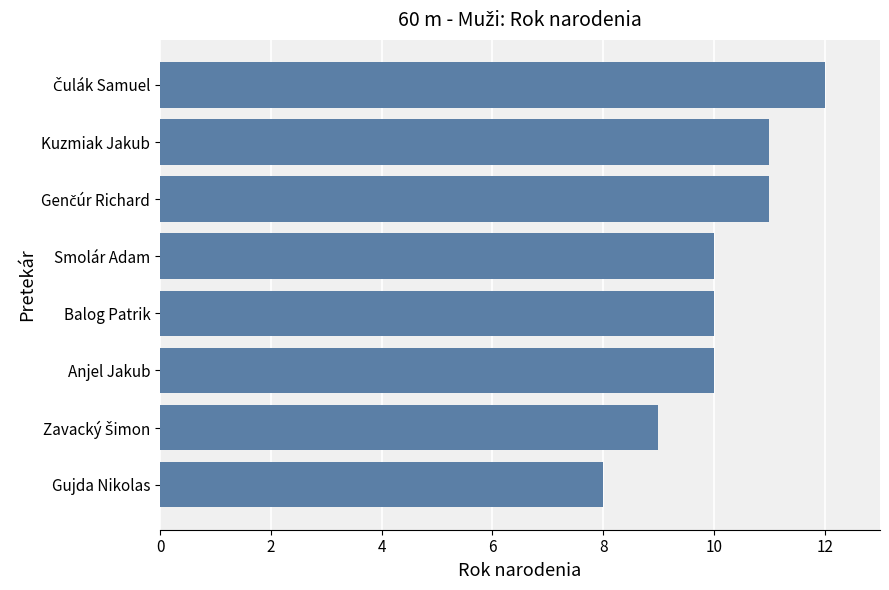

Reading top to bottom, extract all data points from this chart.

12	11	11	10	10	10	9	8